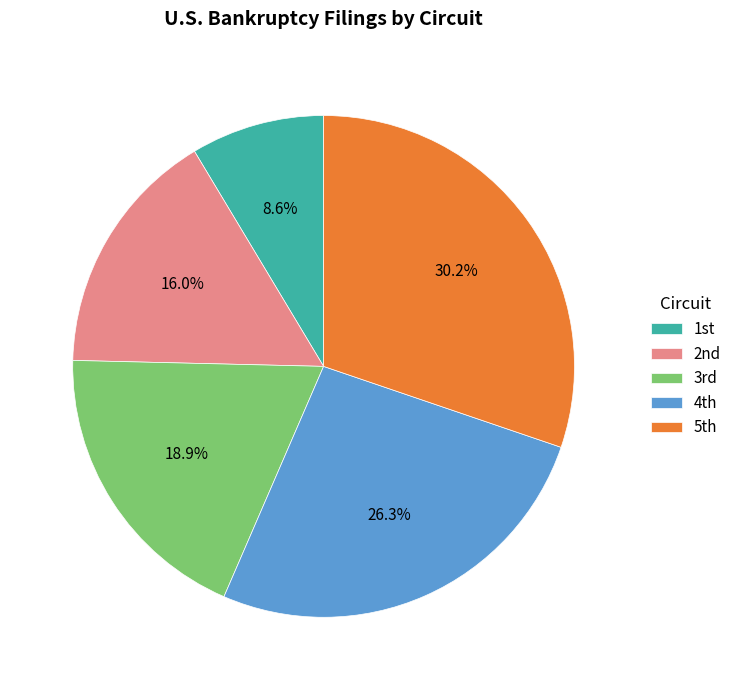

Which category has the biggest portion of the pie?

5th